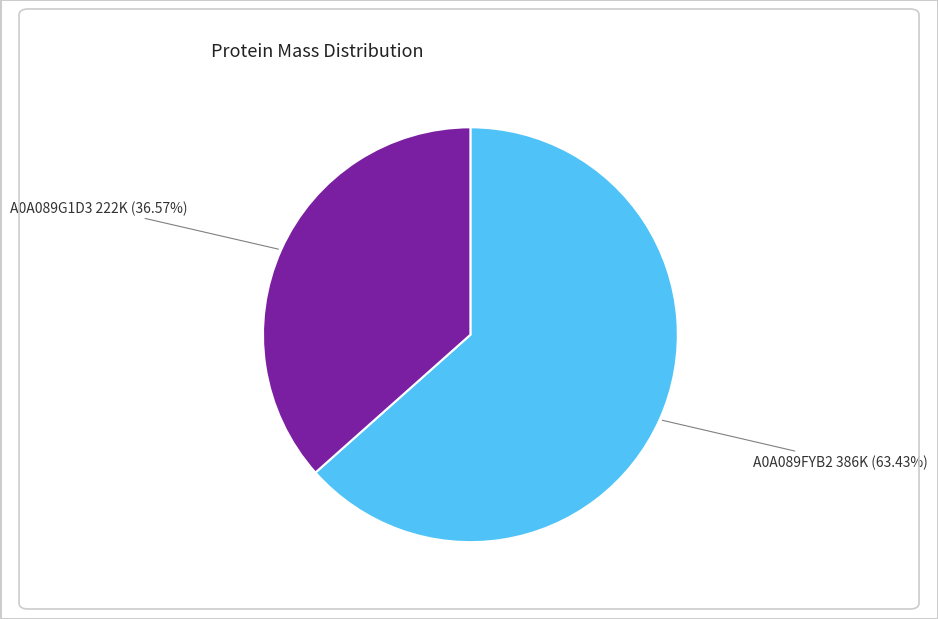

True or false: A0A089G1D3 accounts for 37% of the total.

True